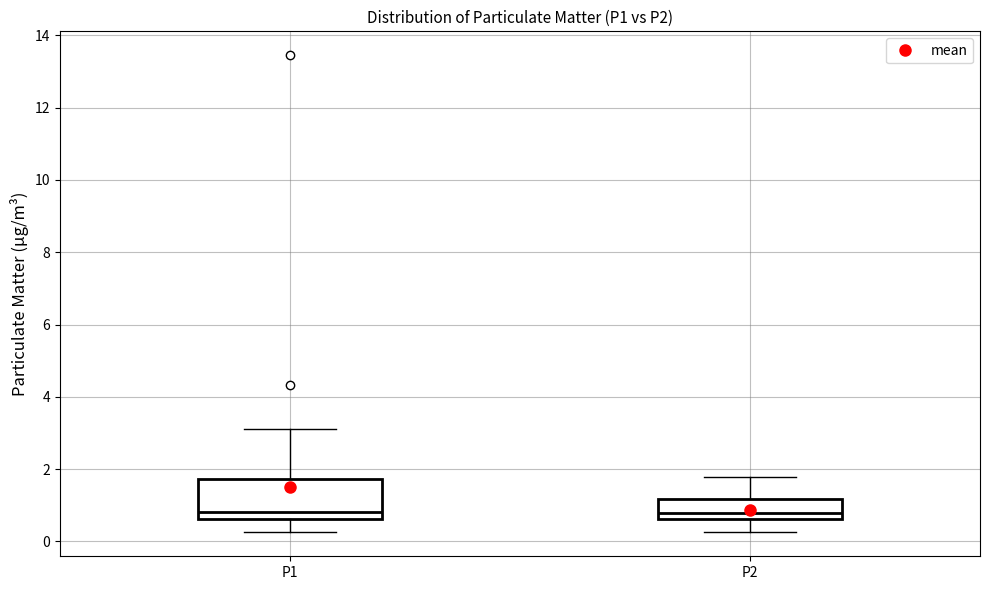

Comparing the boxes themselves (not the whiskers), which one is the tallest?

P1